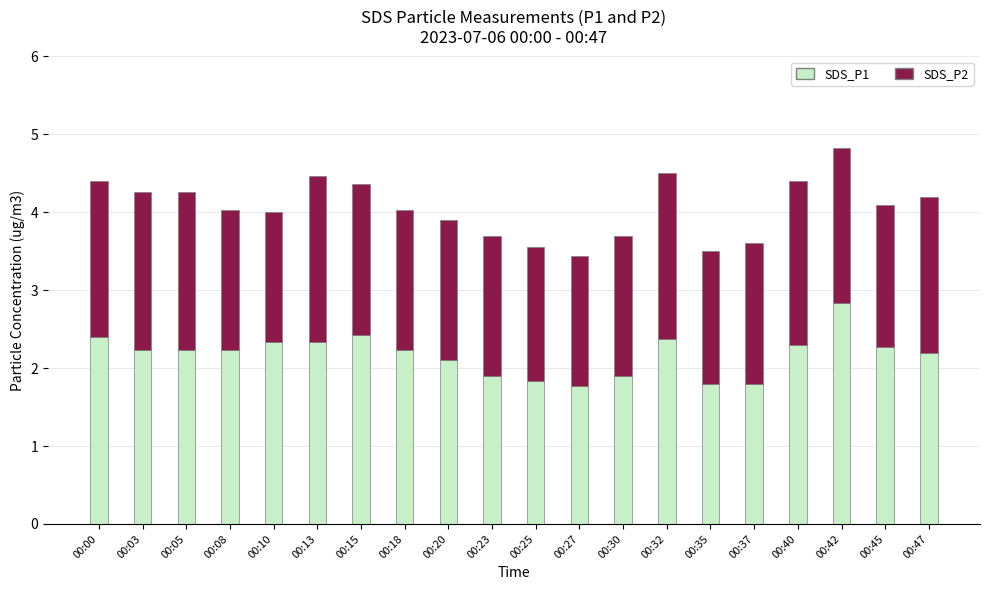

What is the sum of the SDS_P1 values at 00:37 and 00:10?

4.1